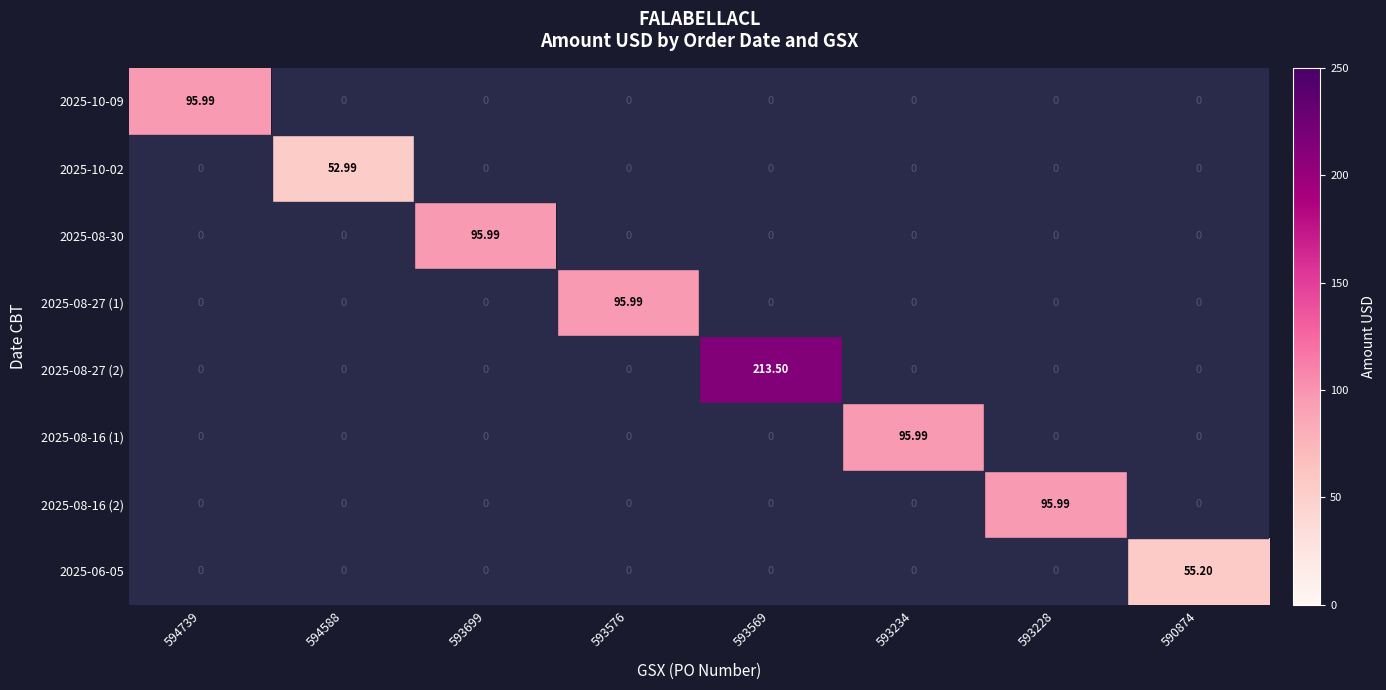

How many values in the 2025-08-27 (1) series exceed 0?

1